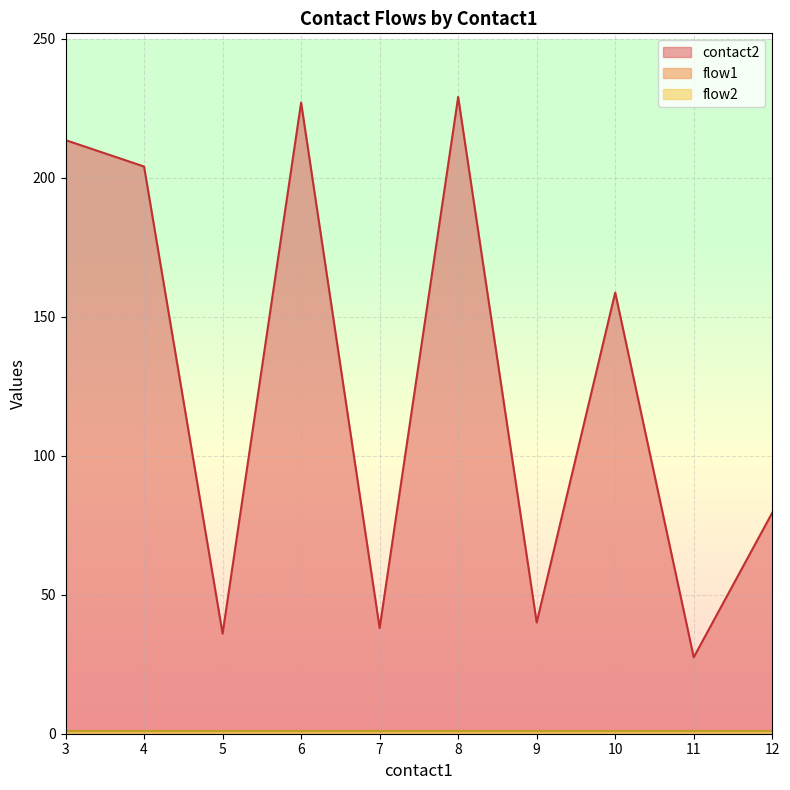

Where is contact2 nearest to the value 128?

10